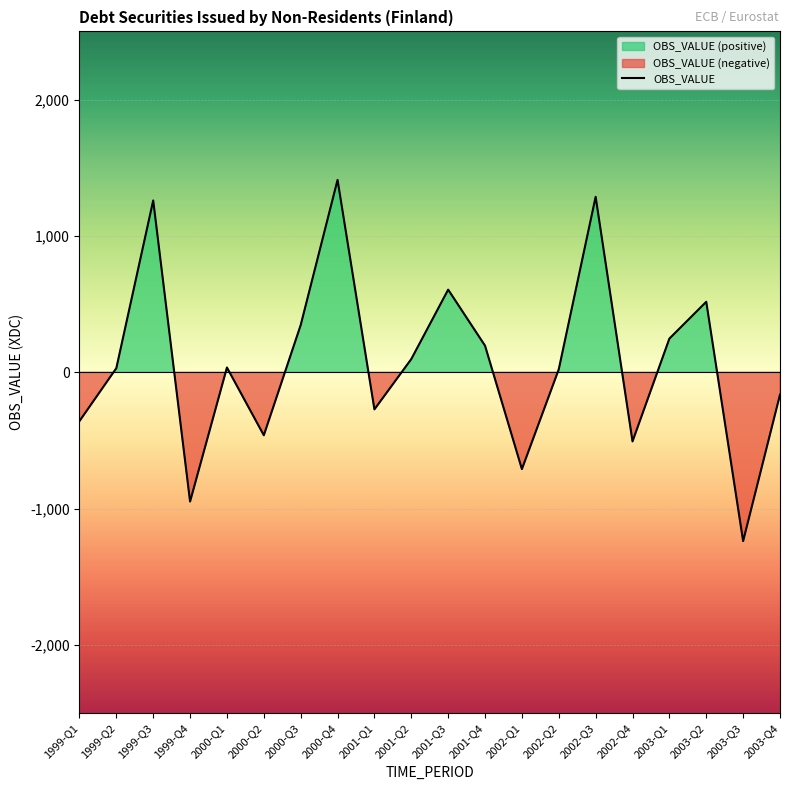

What is the minimum value shown in the chart?

-1238